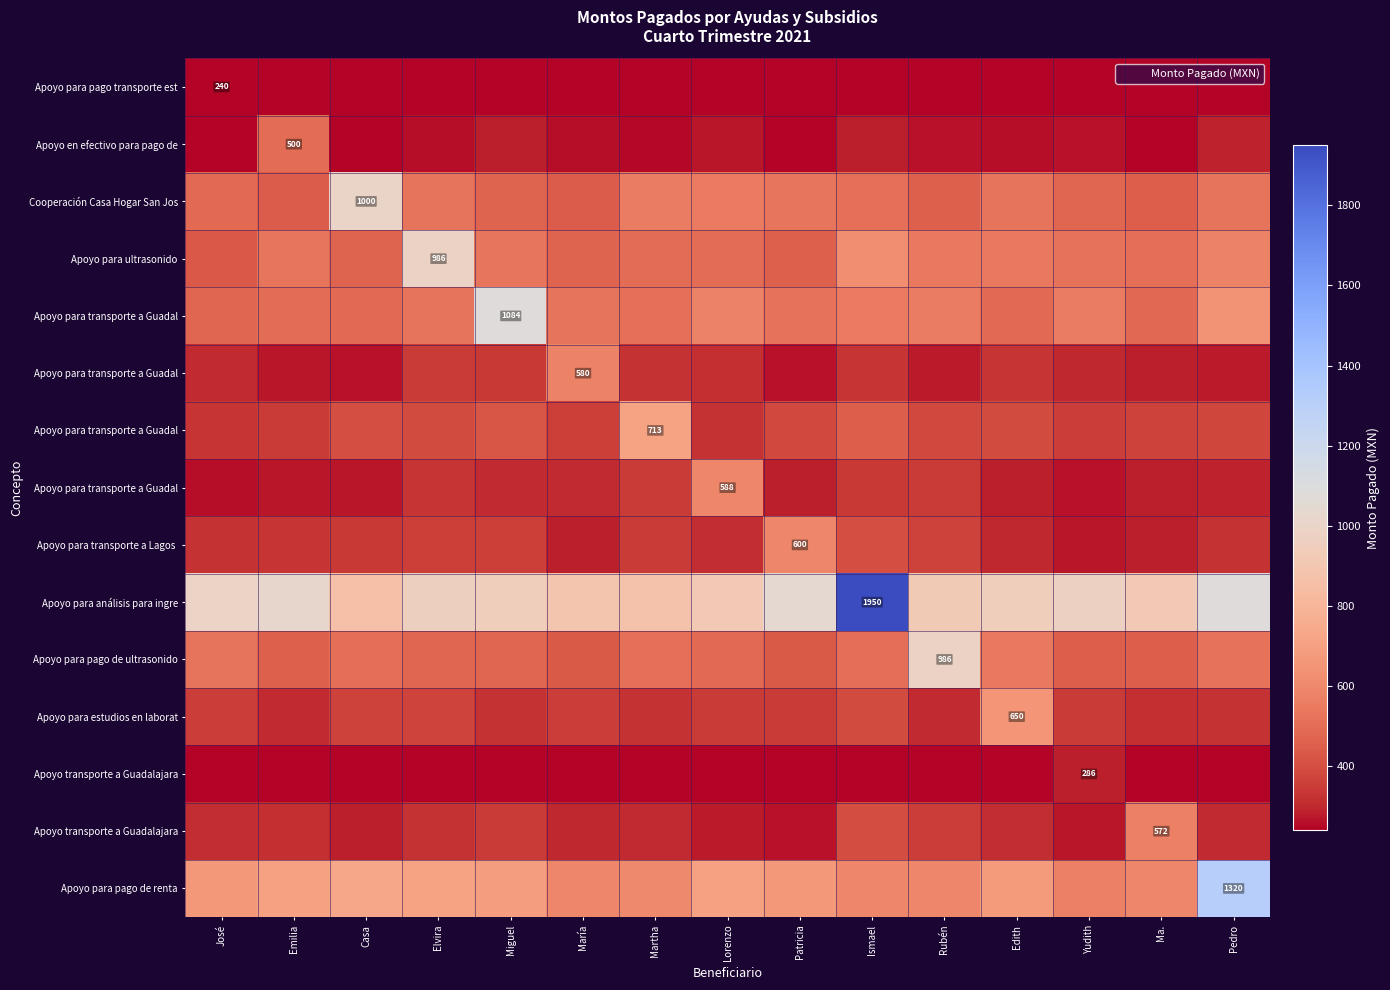

Which has a higher value, Pedro or Patricia?

Patricia